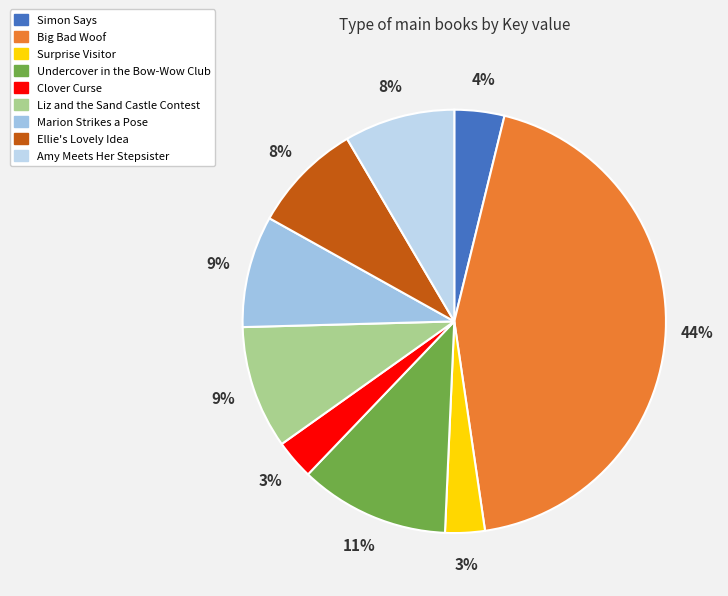

Which slice is the largest?

Big Bad Woof